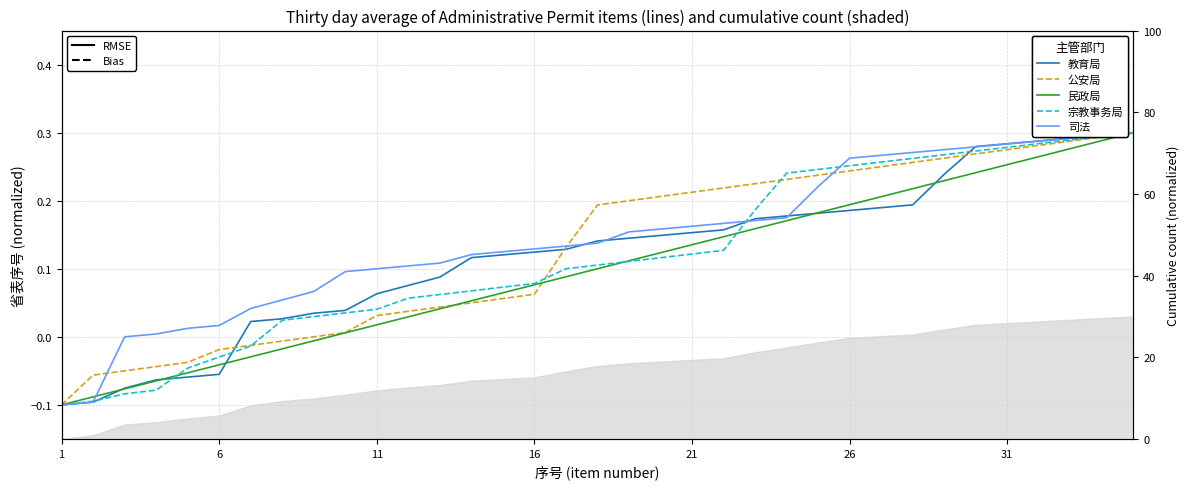

Is this an area chart (filled region under the line)?

No